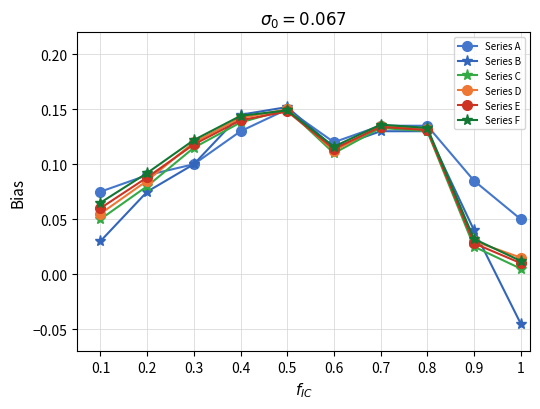

At which label is Series A closest to 0?

1